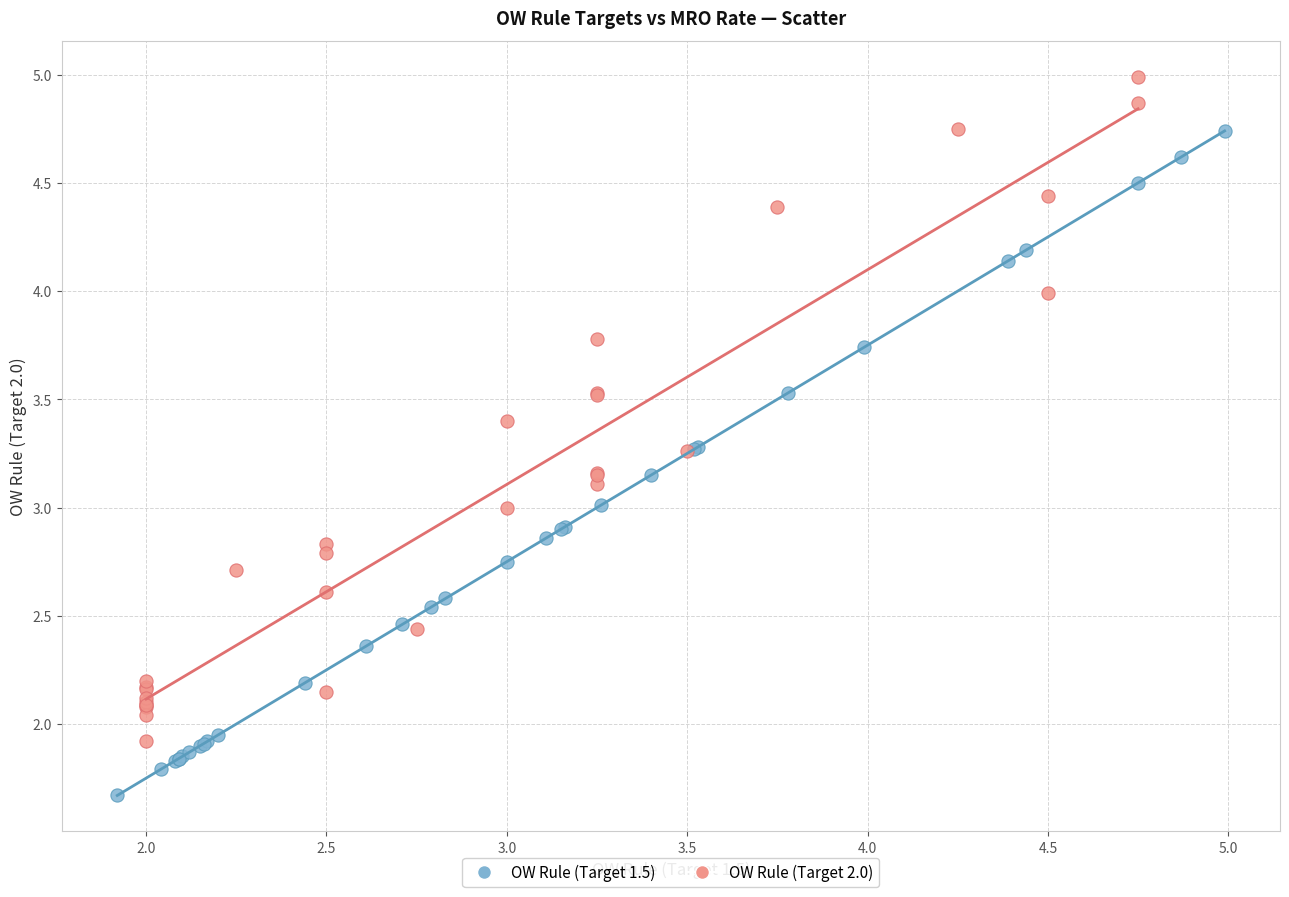

Which series reaches the maximum Y coordinate?

OW Rule (Target 2.0)